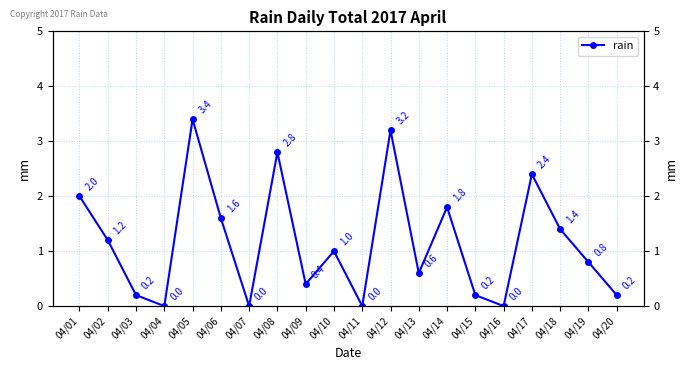

What is the sum of all values?

23.2